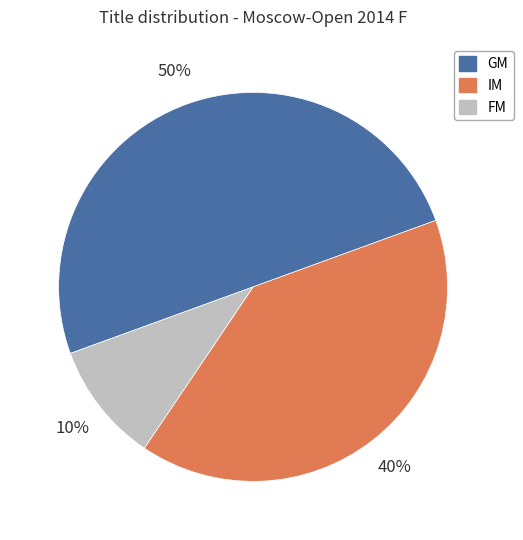

Is the sum of GM and IM greater than half?

Yes